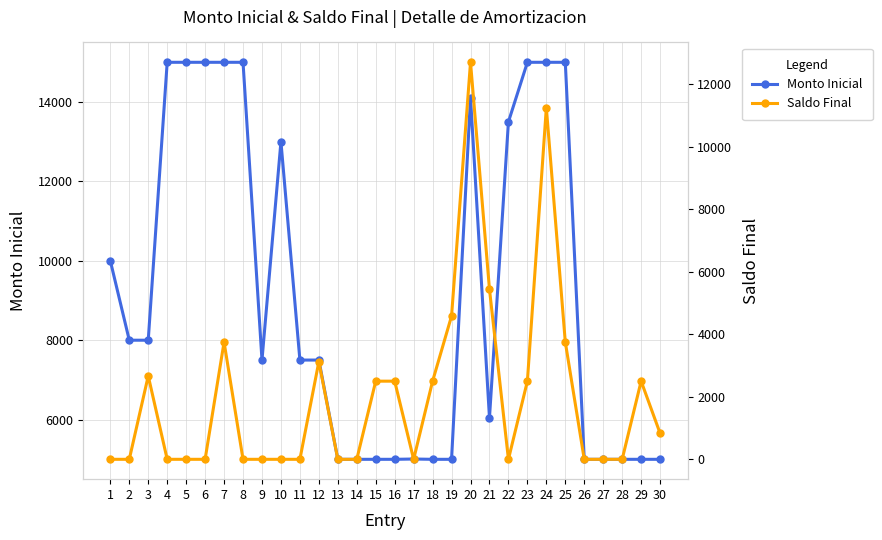

Which label corresponds to the largest value in the chart?

4